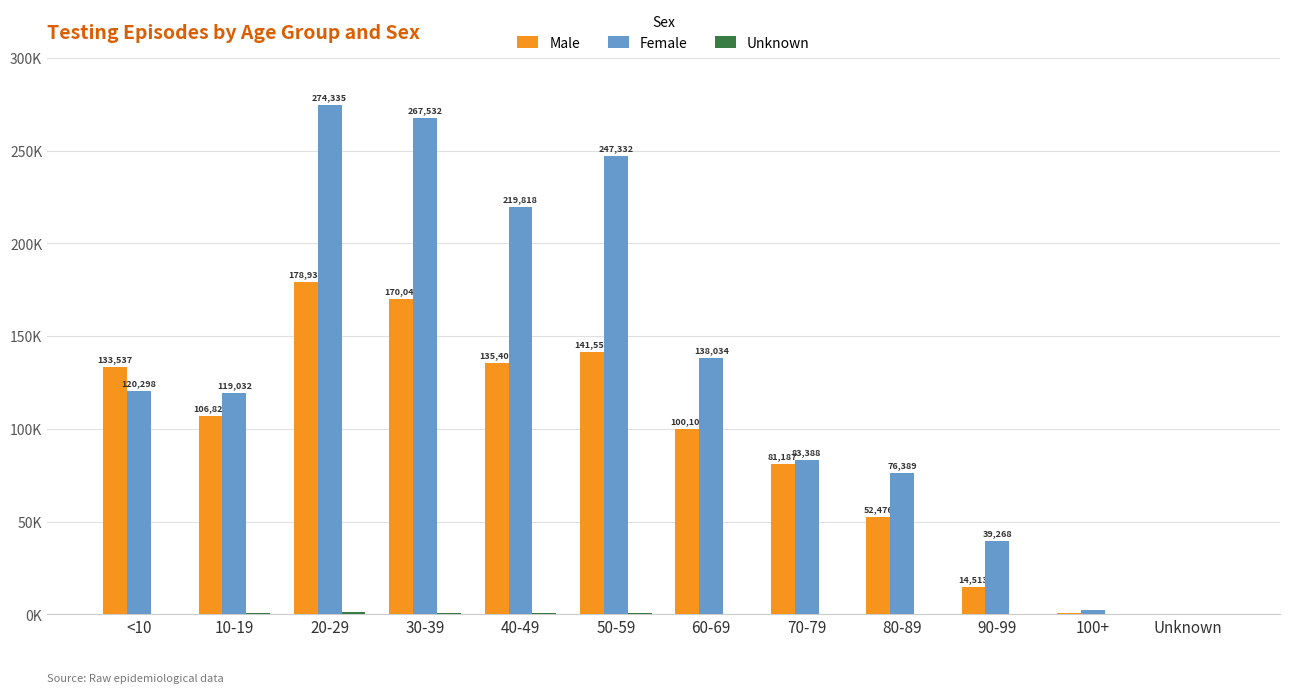

Which series changed the most between 20-29 and 90-99?

Female